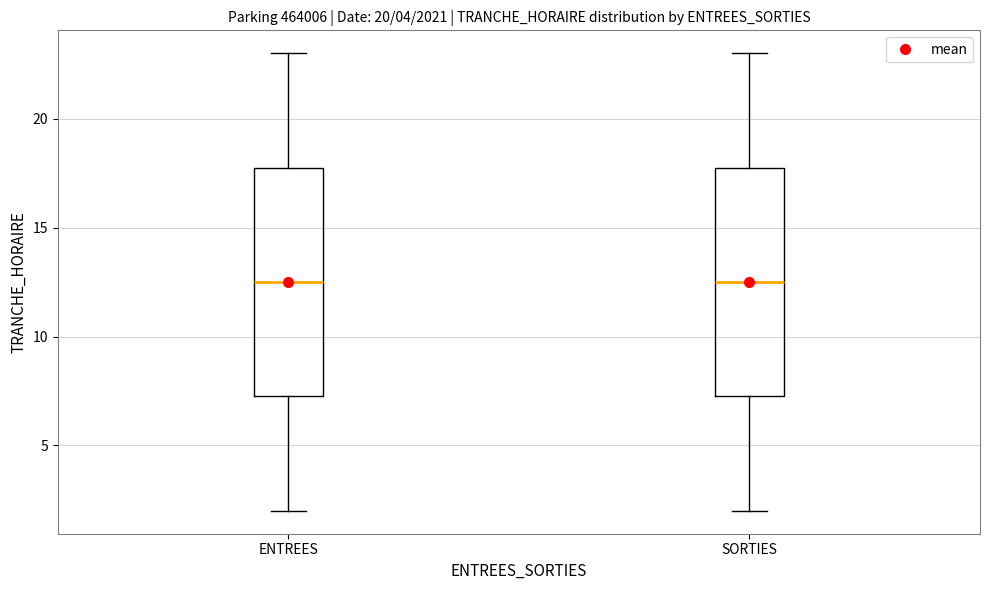

Reading left to right, transcribe this box plot: for each box, give where its median line is, the range the box spans, and where its two whiskers end, as read against the y-axis. The values are not printed on the chart, so give them approximately, as read against the axis.

ENTREES: median 12.5, box 7.5 to 18.0, whiskers 2.0 to 23.0
SORTIES: median 12.5, box 7.5 to 18.0, whiskers 2.0 to 23.0